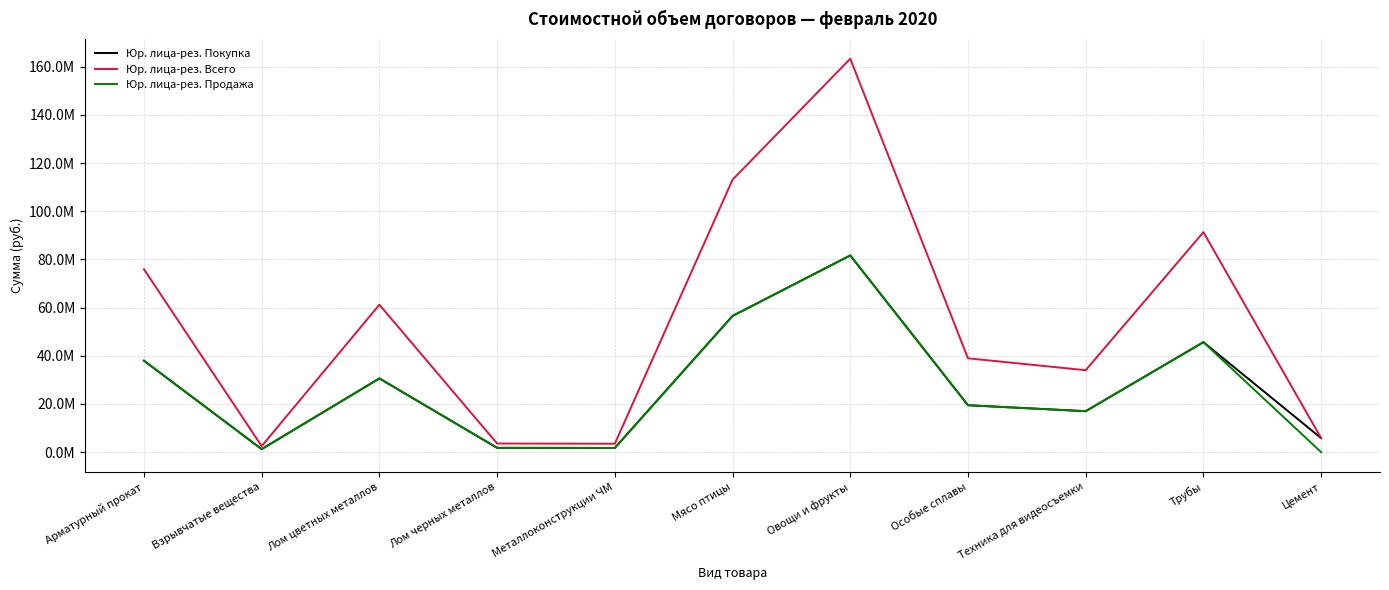

Does the chart have visible grid lines?

Yes